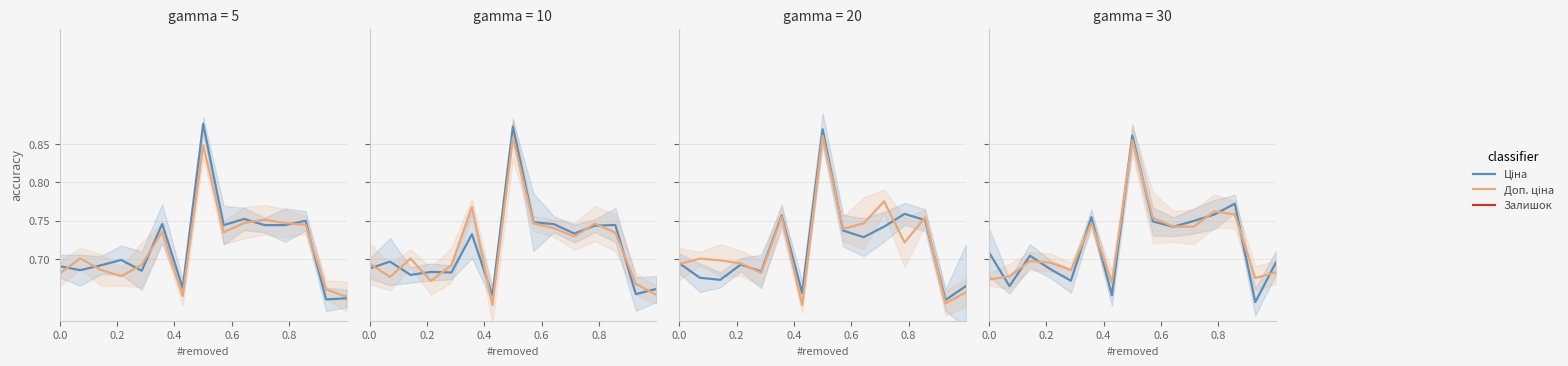

True or false: Ціна and Залишок intersect in this chart.

False